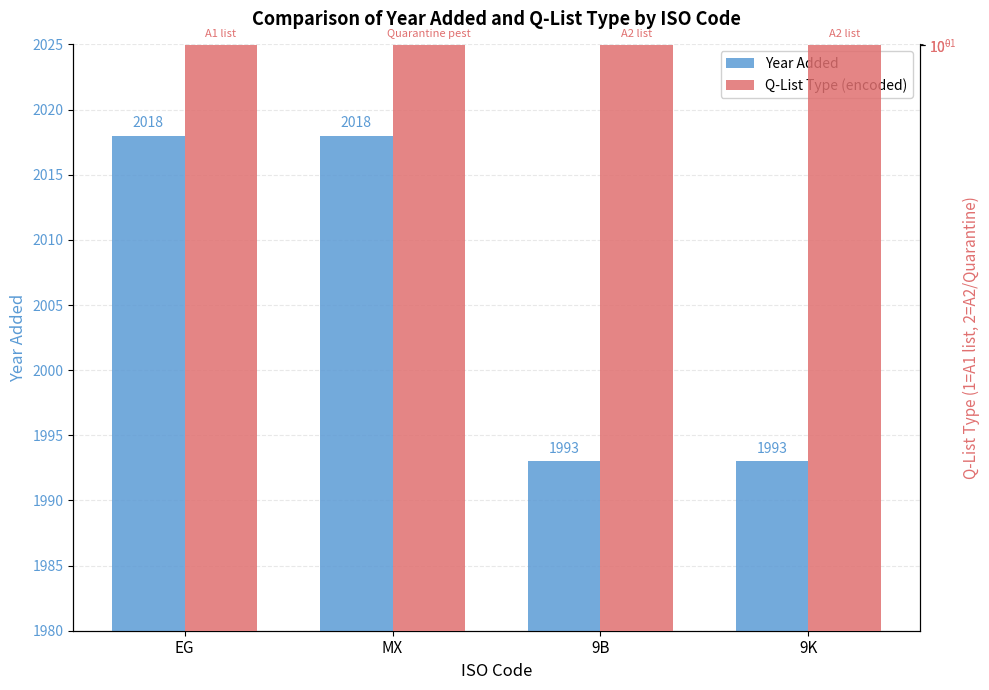

Does the chart contain stacked bars?

No